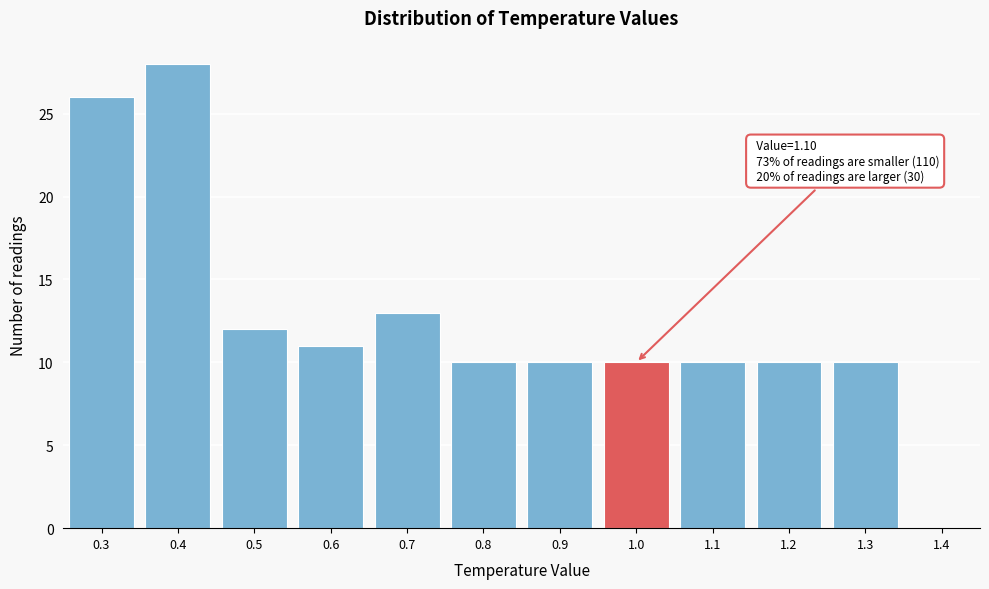

Reading right to left, list all the values displayed in this chart.

1.4=0	1.3=10	1.2=10	1.1=10	1.0=10	0.9=10	0.8=10	0.7=13	0.6=11	0.5=12	0.4=28	0.3=26